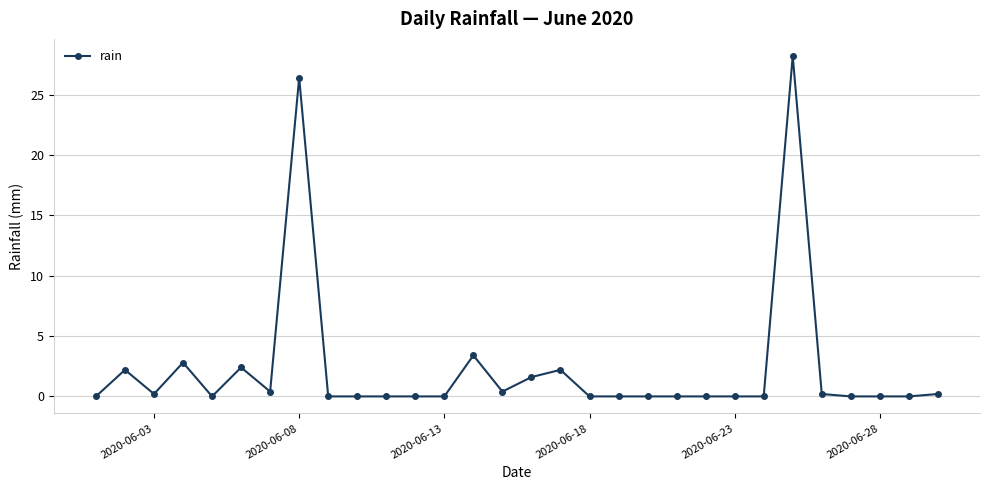

What is the difference between the maximum and second lowest values?

28.2